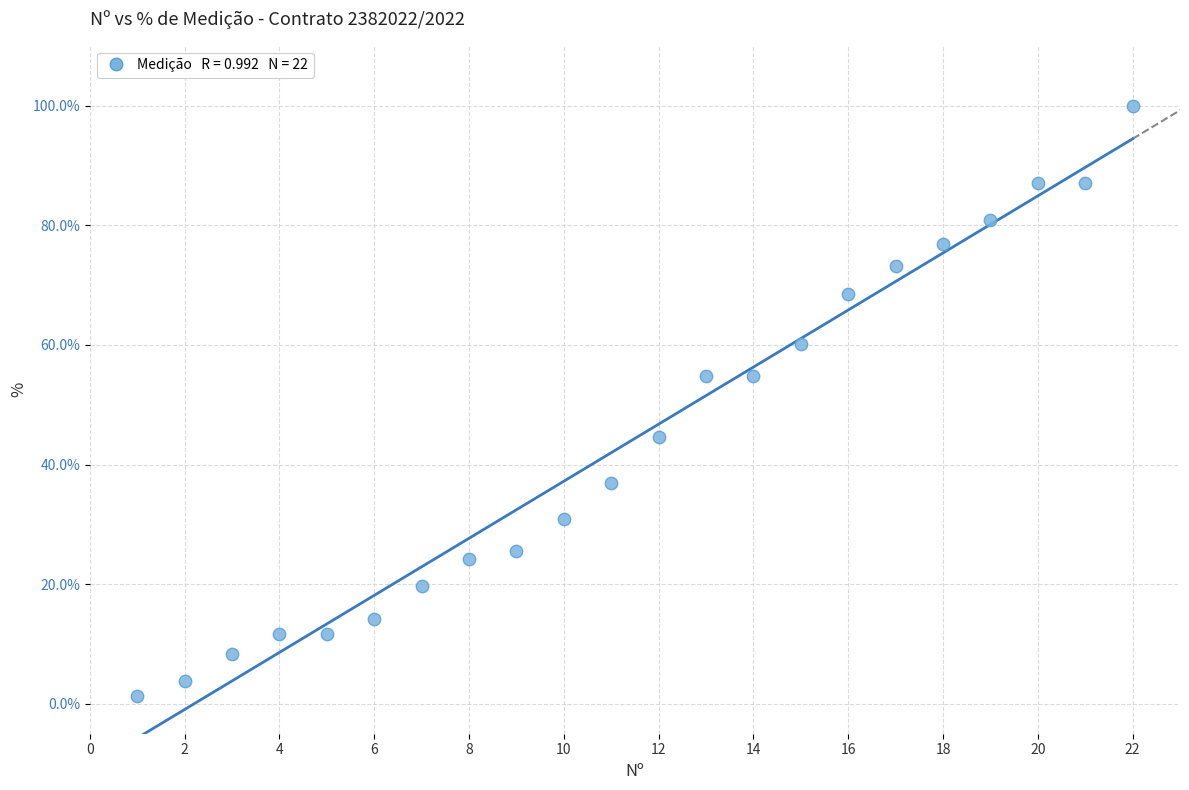

What is the range of Y values (max minus min)?

98.7